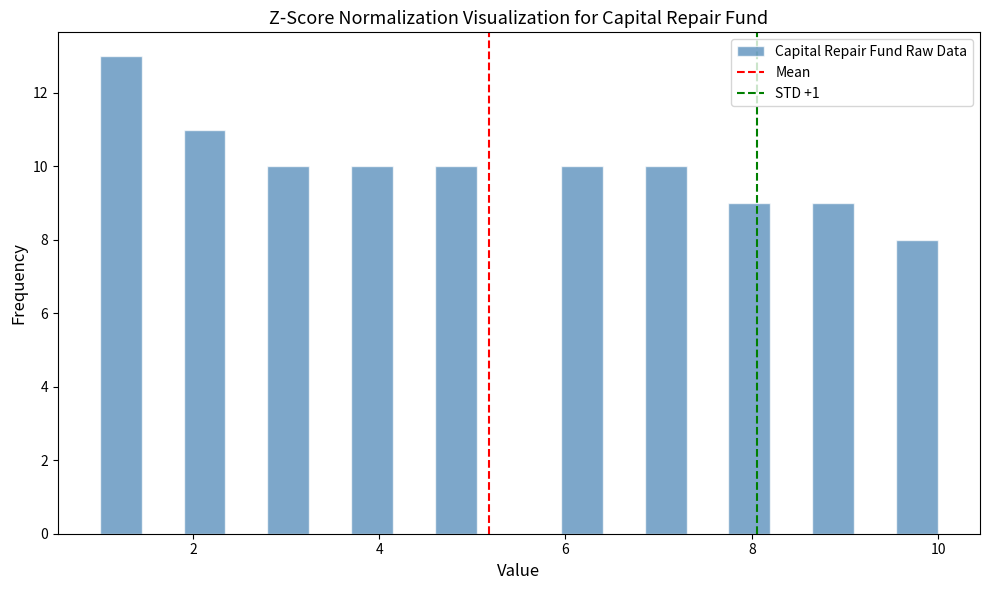

Read against the x-axis, roughly where is the centre of the tallest bar?

1.2